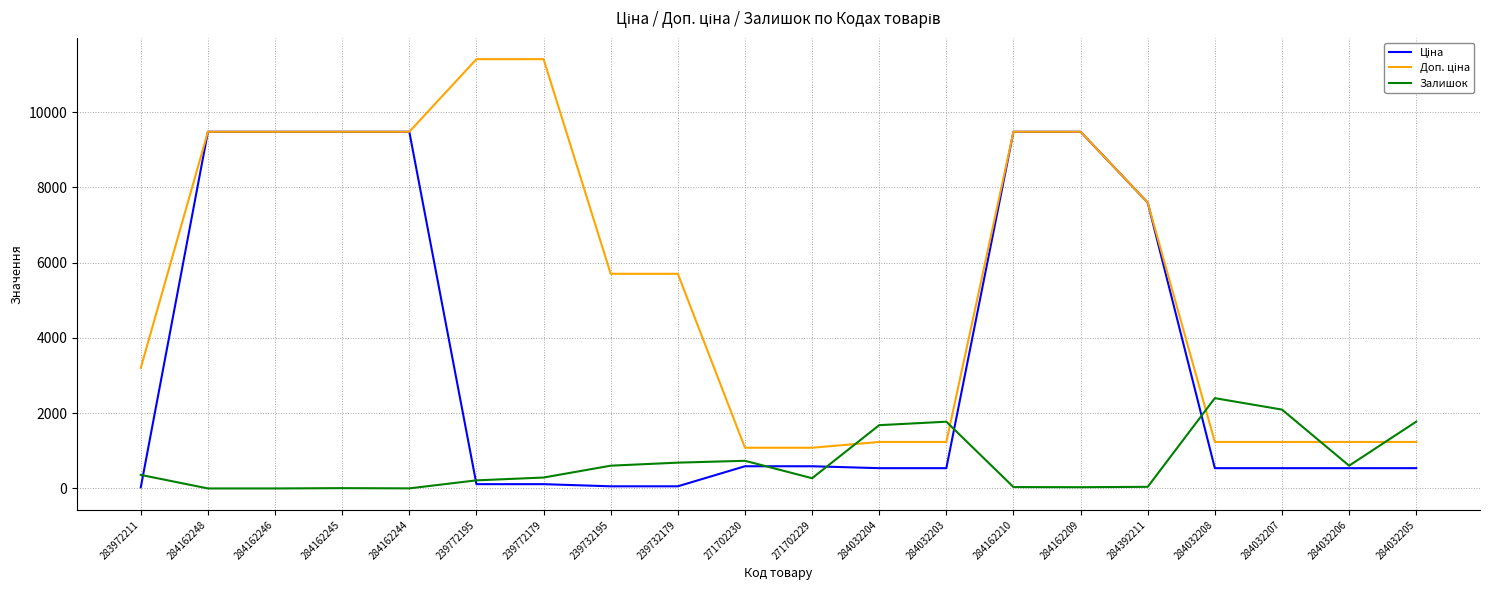

What is the maximum value shown in the chart?

11410.0